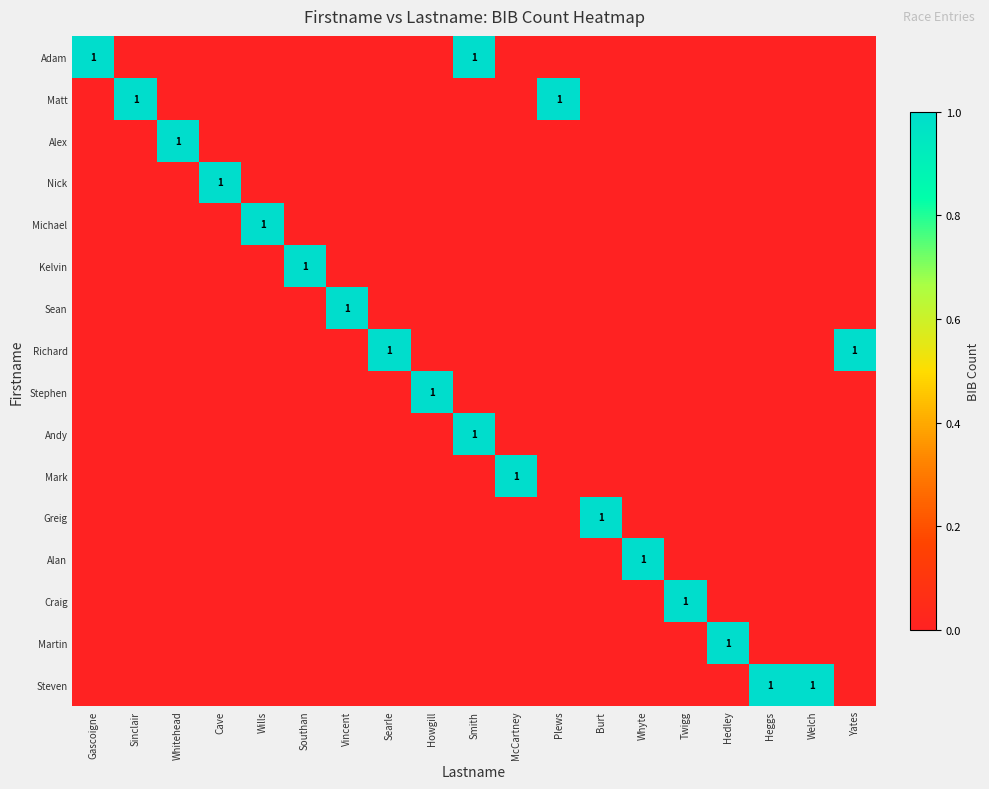

Is it true that Craig equals 0 at Sinclair?

True